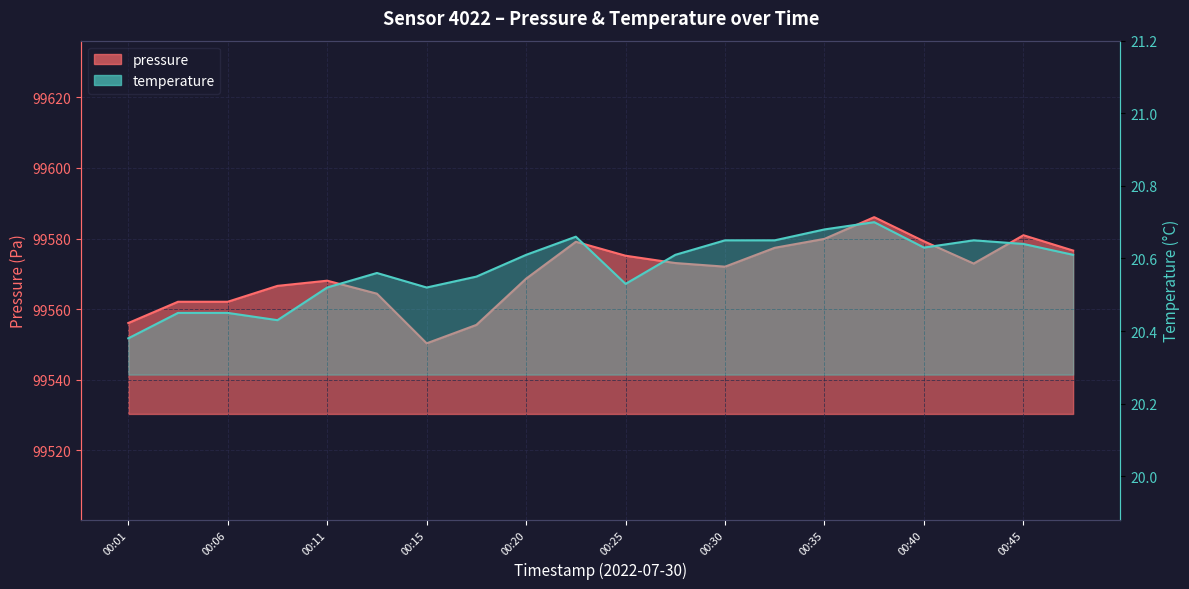

Is it true that pressure_line equals 175222.1 at 19?

False